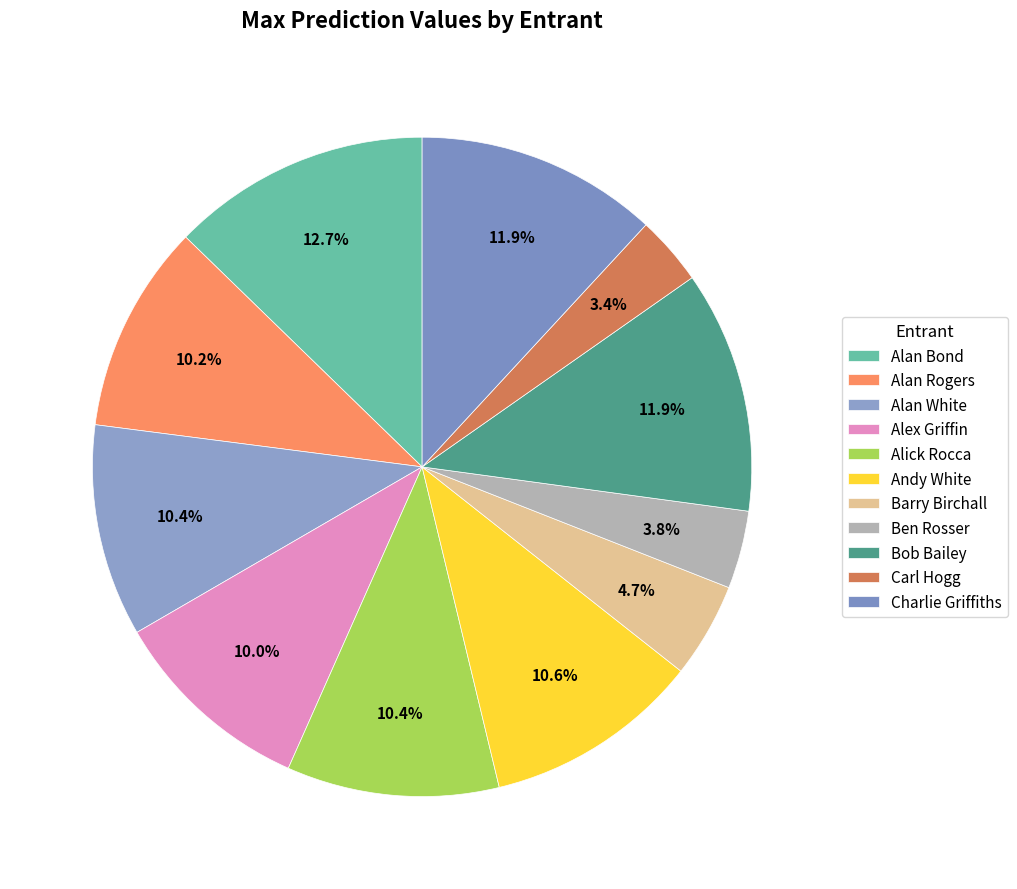

To the nearest percent, what is the average slice percentage?

9%